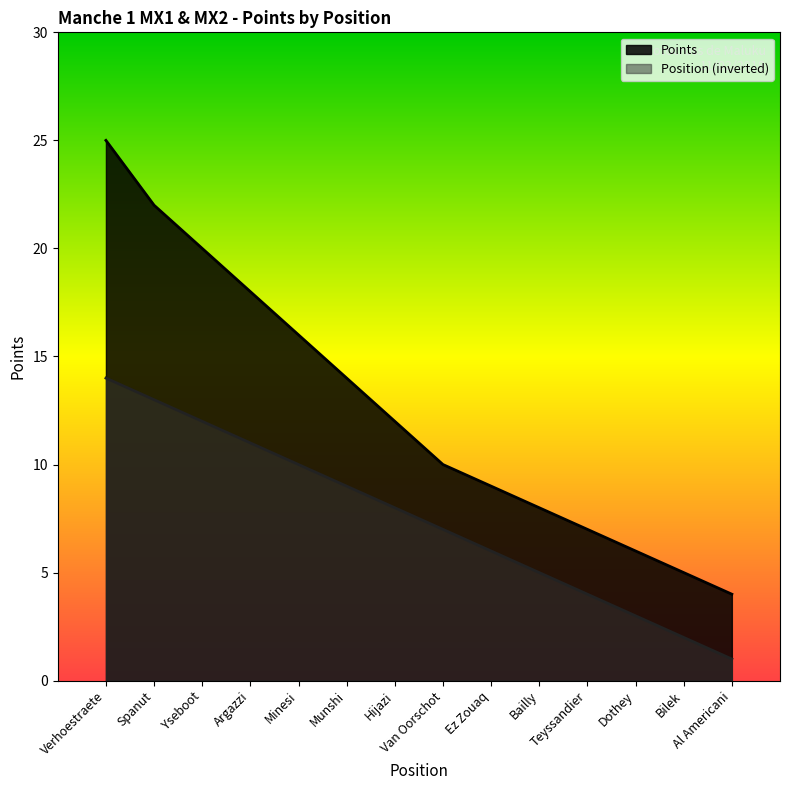

How many data points does each series have?

14